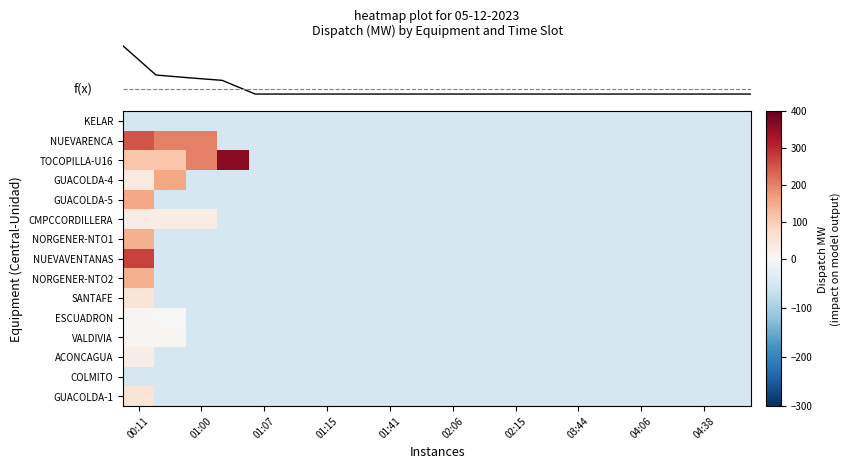

At which category is the sum across all series the highest?

00:11